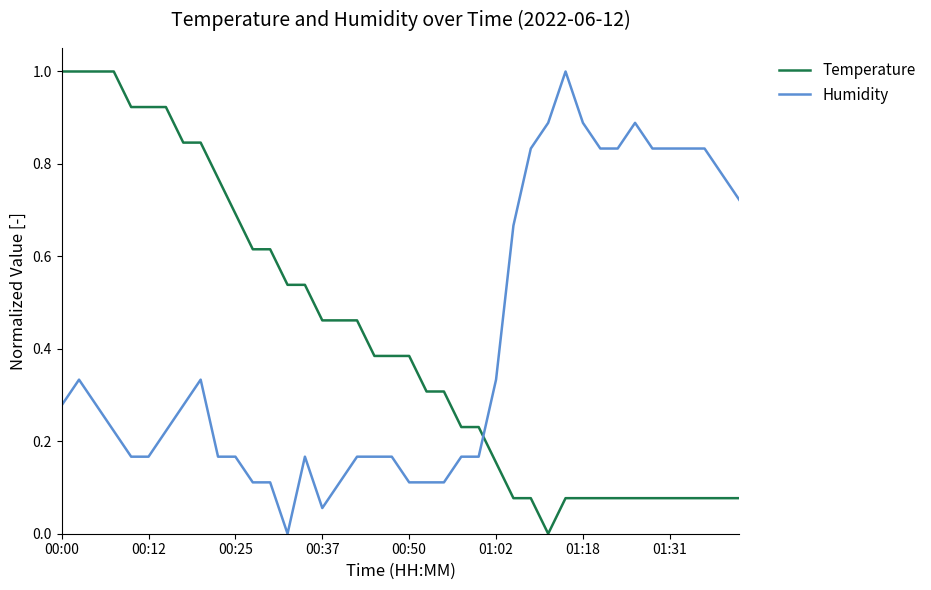

After their last crossing, which series has the higher values: Humidity or Temperature?

Humidity